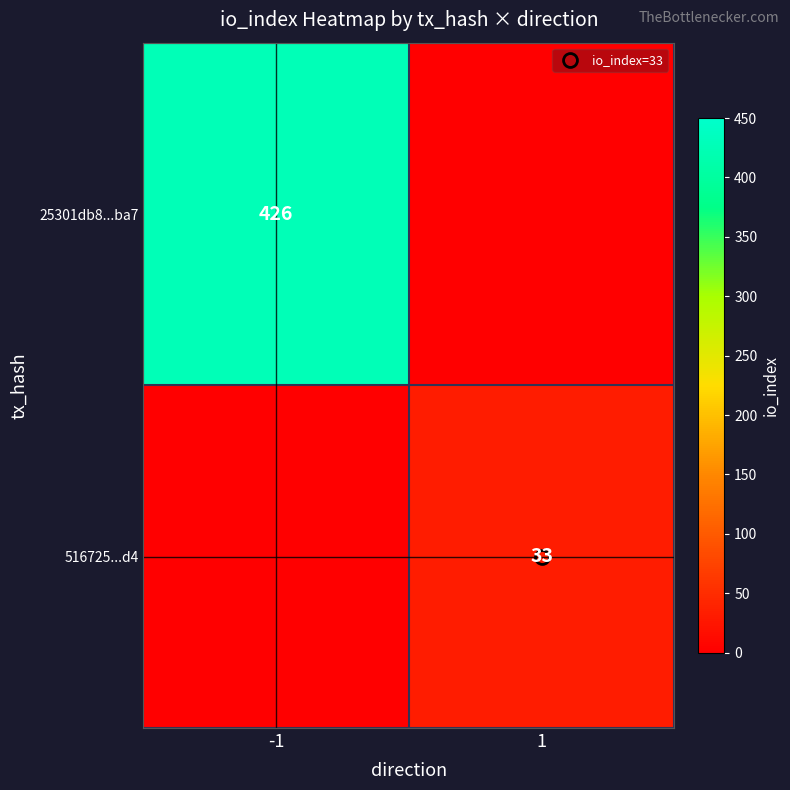

True or false: 25301db8...ba7 has a value of 426 at -1.

True